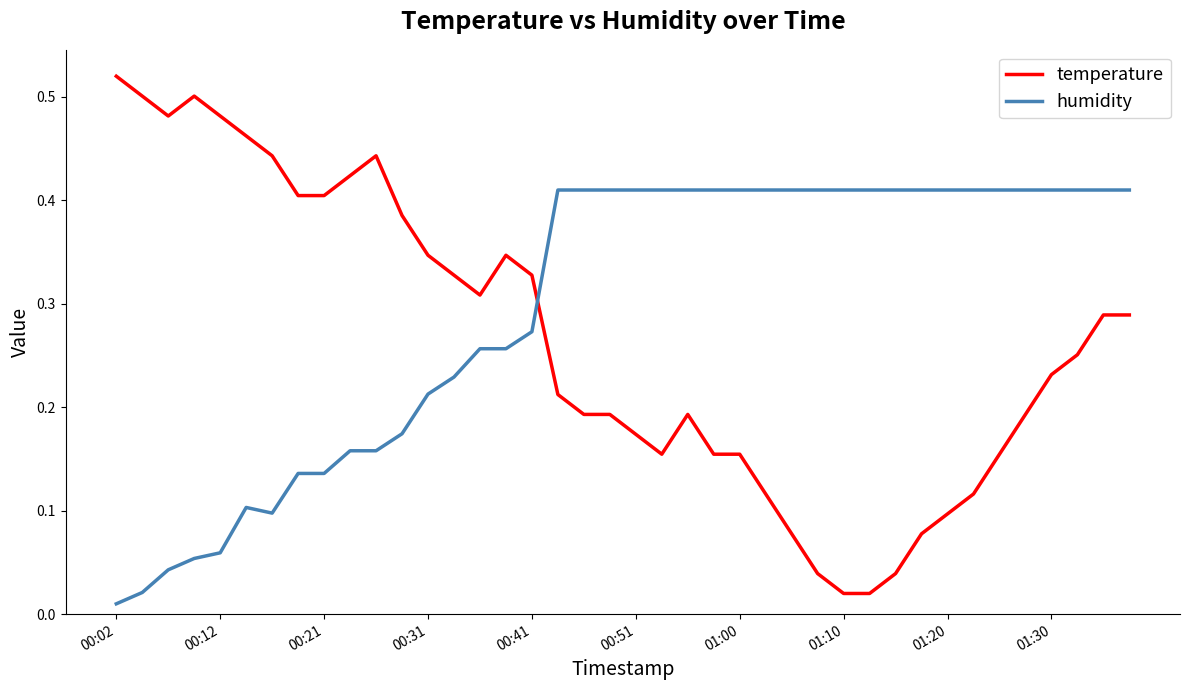

Which series has the largest total across all categories?

humidity